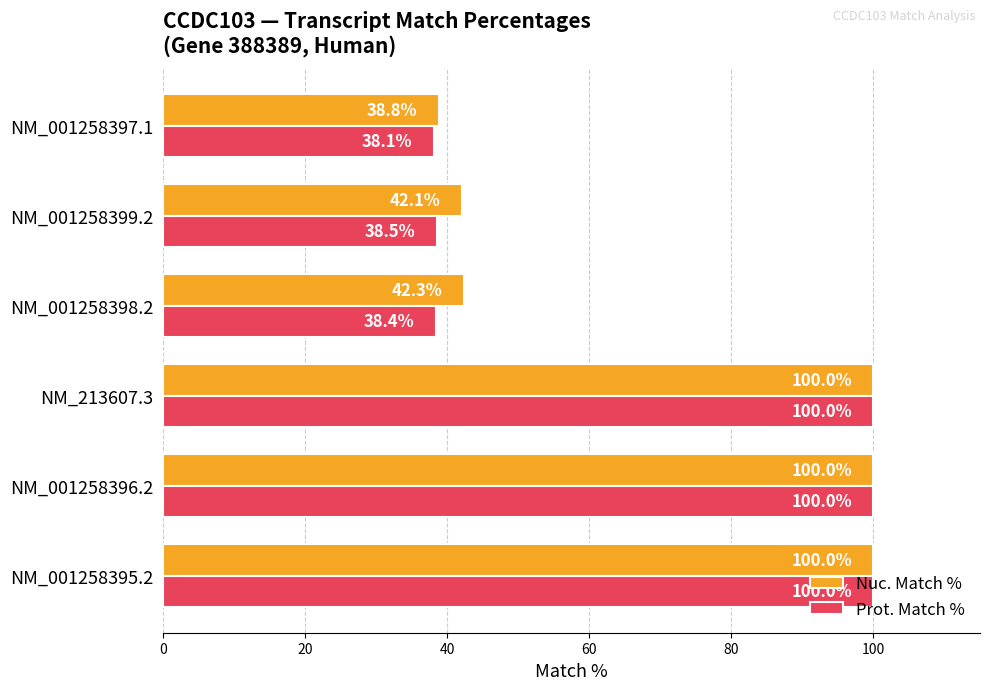

Is it true that Prot. Match % equals 12.5 at NM_001258397.1?

False